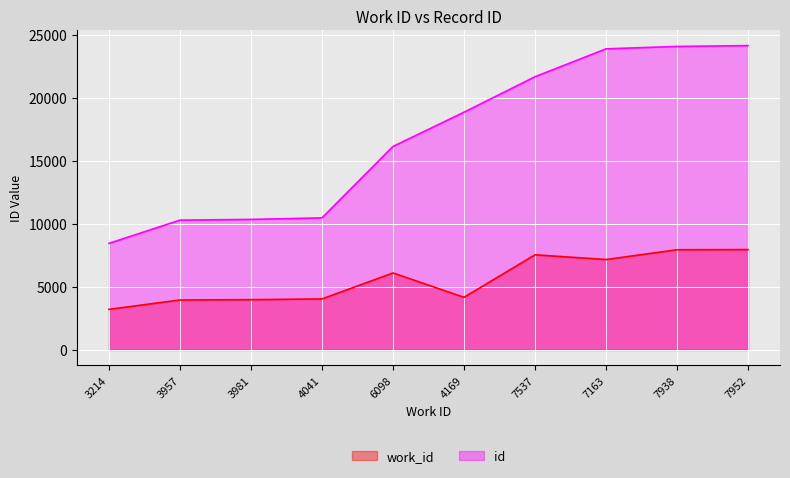

The value of work_id at 3214 is 4480. True or false?

False